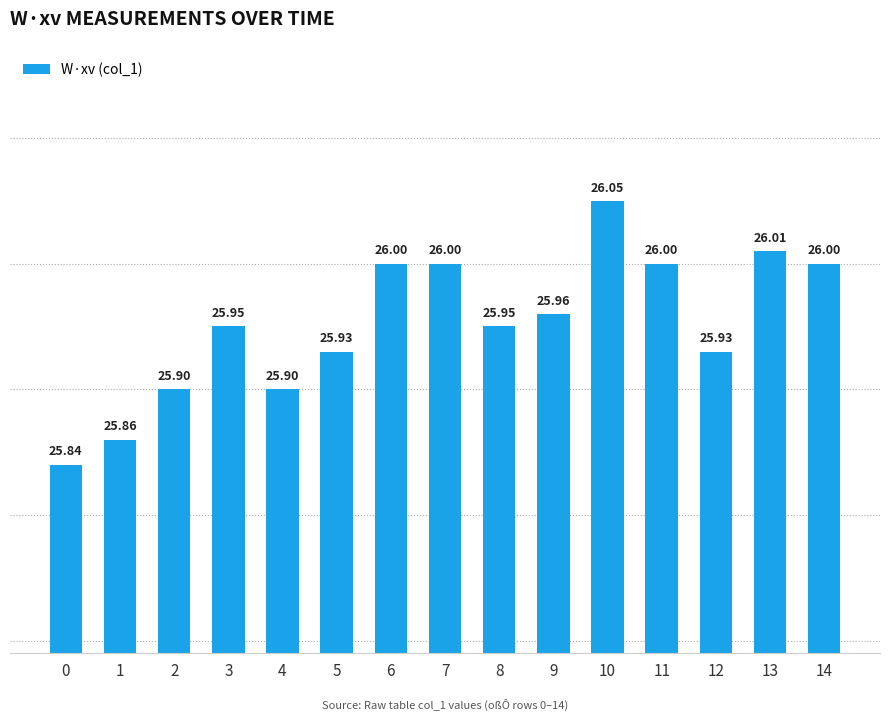

The chart shows a value of 44.1 at 0. True or false?

False